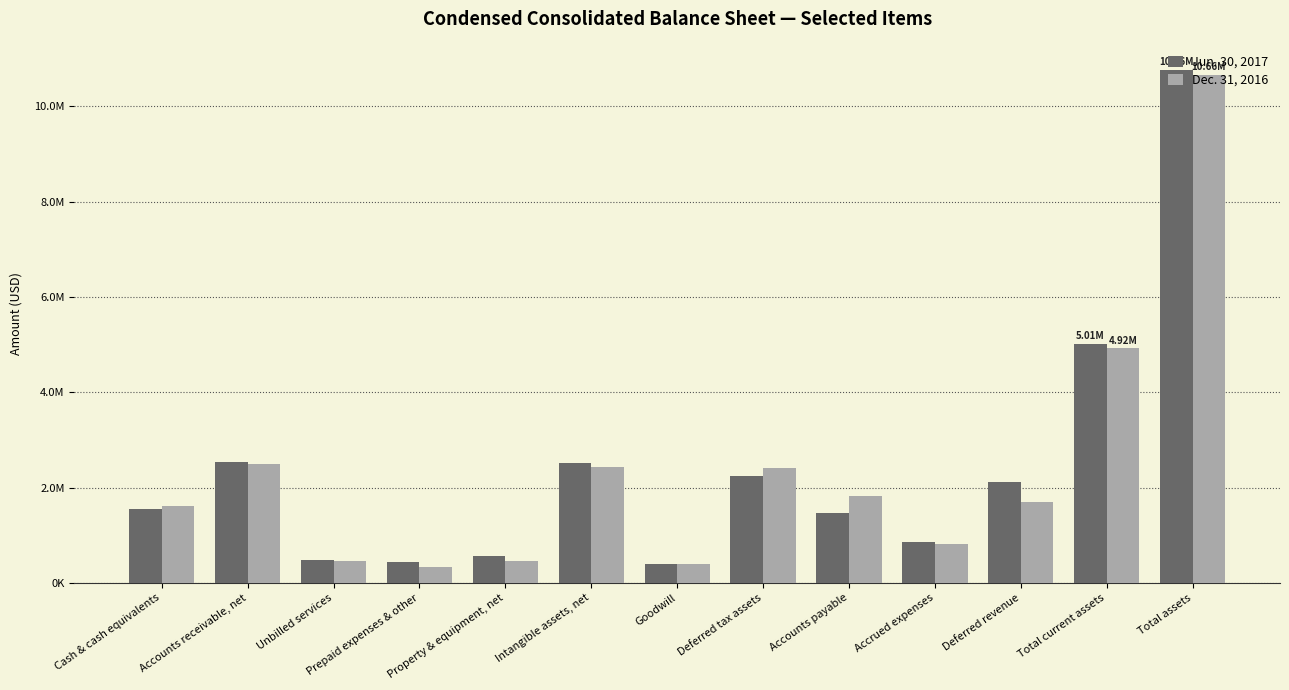

What are all the series names shown in the legend?

Jun. 30, 2017, Dec. 31, 2016